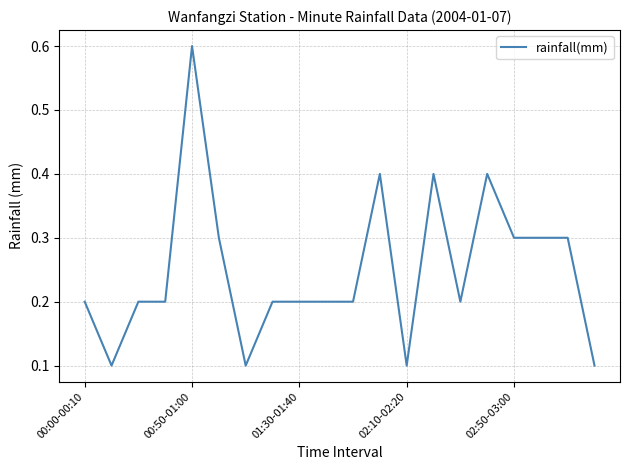

What is the difference between the maximum and minimum values?

0.5